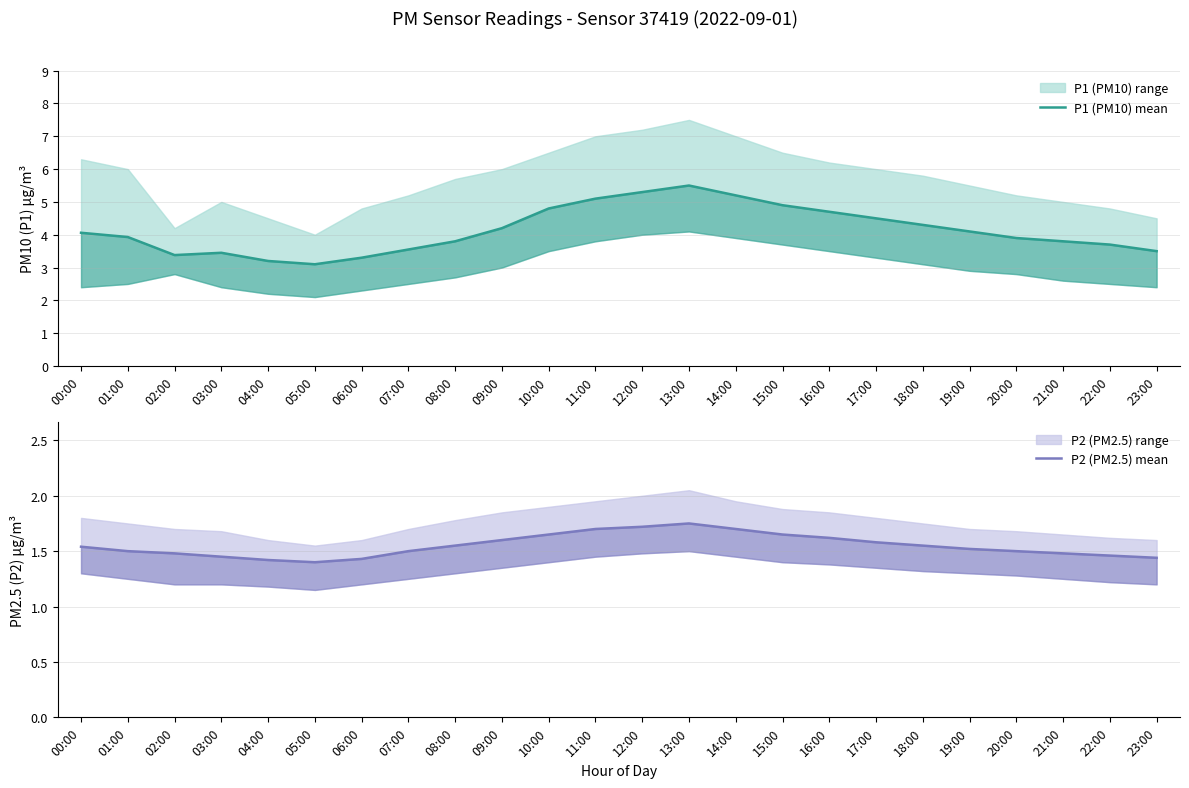

At which category is the sum across all series the highest?

13:00